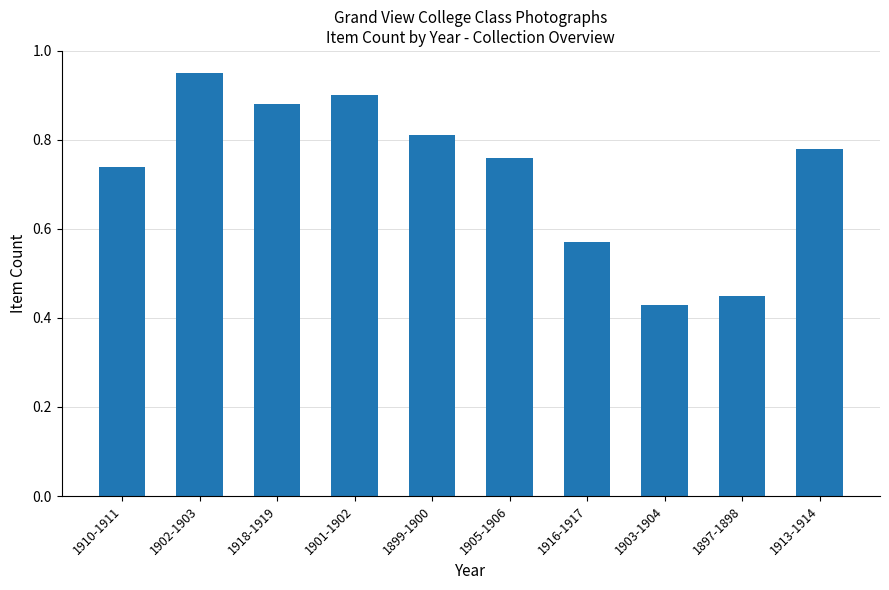

What is the label of the 4th bar from the left?

1901-1902